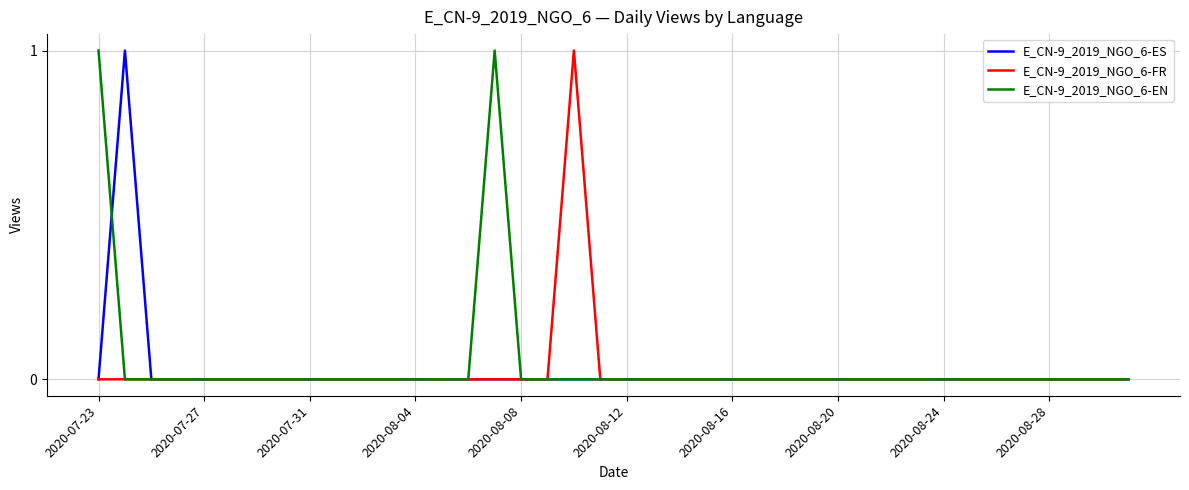

True or false: E_CN-9_2019_NGO_6-FR has more than 2 points higher than both neighbors.

False